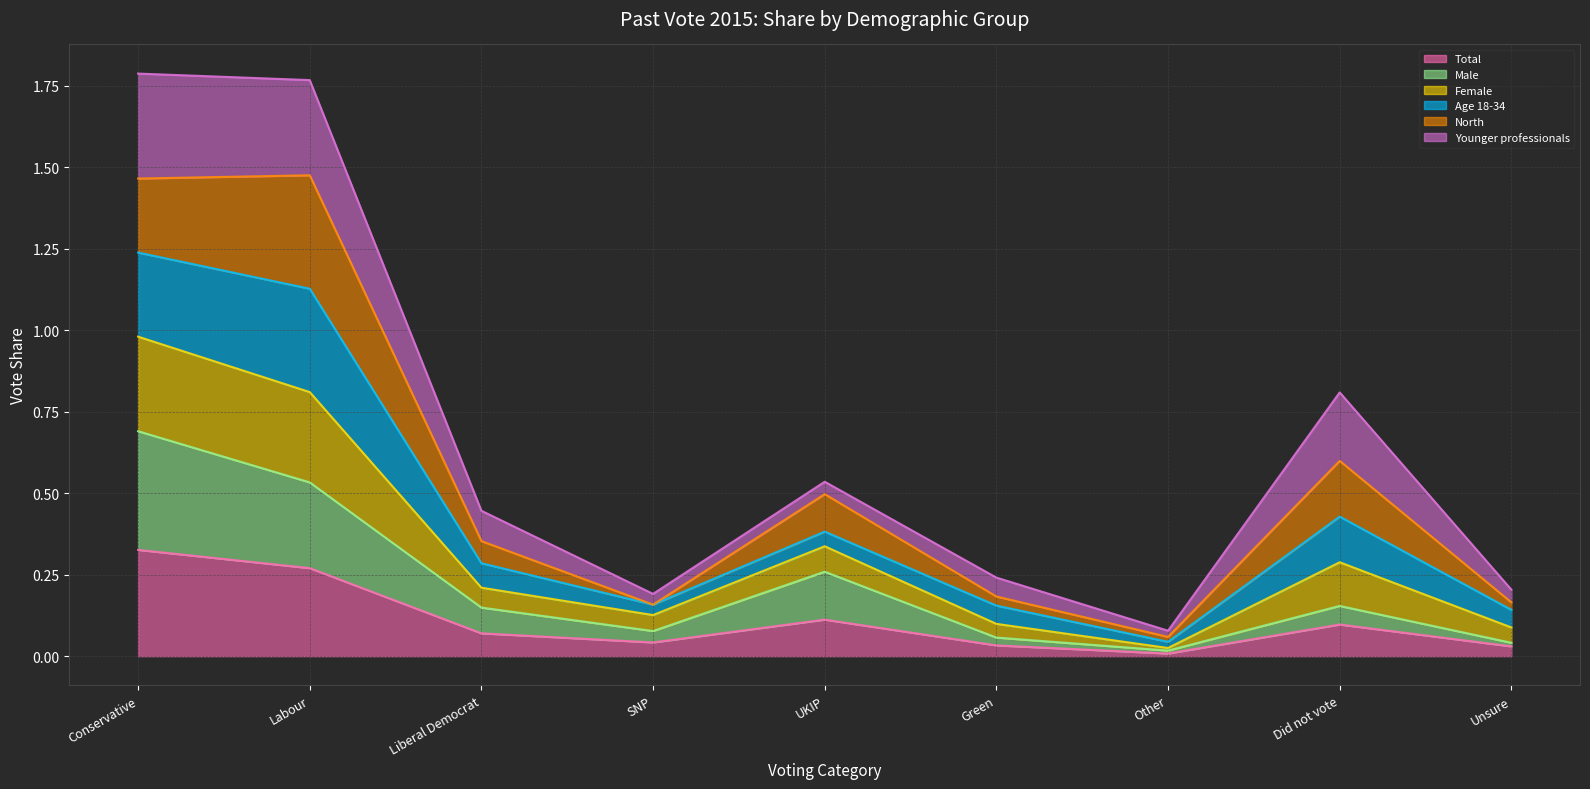

How many interior local valleys does the Female series have?

2